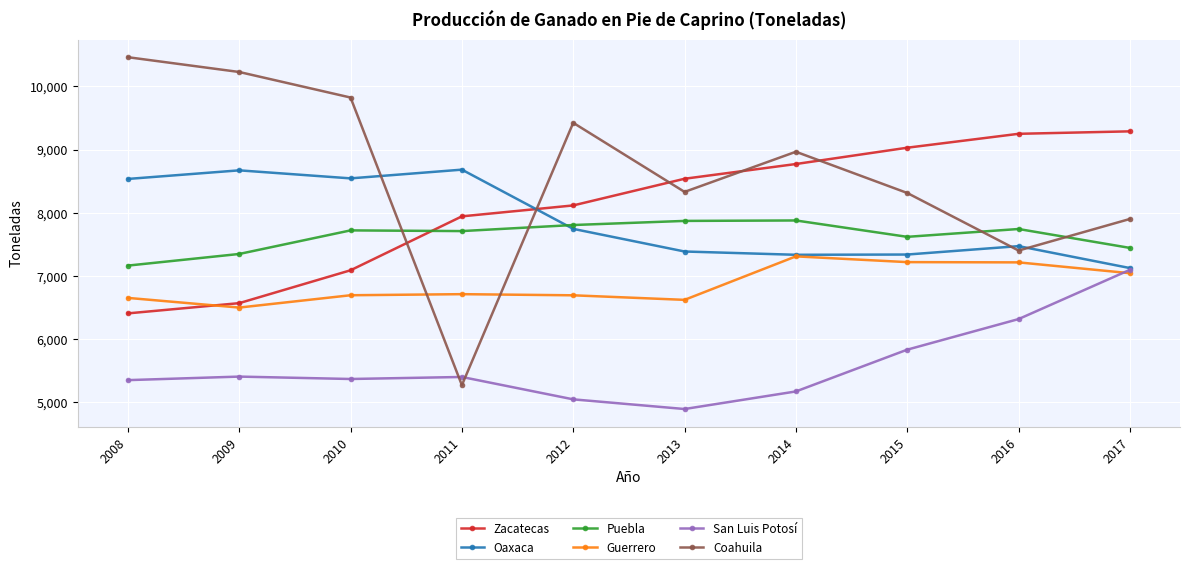

What is the value of the San Luis Potosí point at the 5th from the left?

5049.0